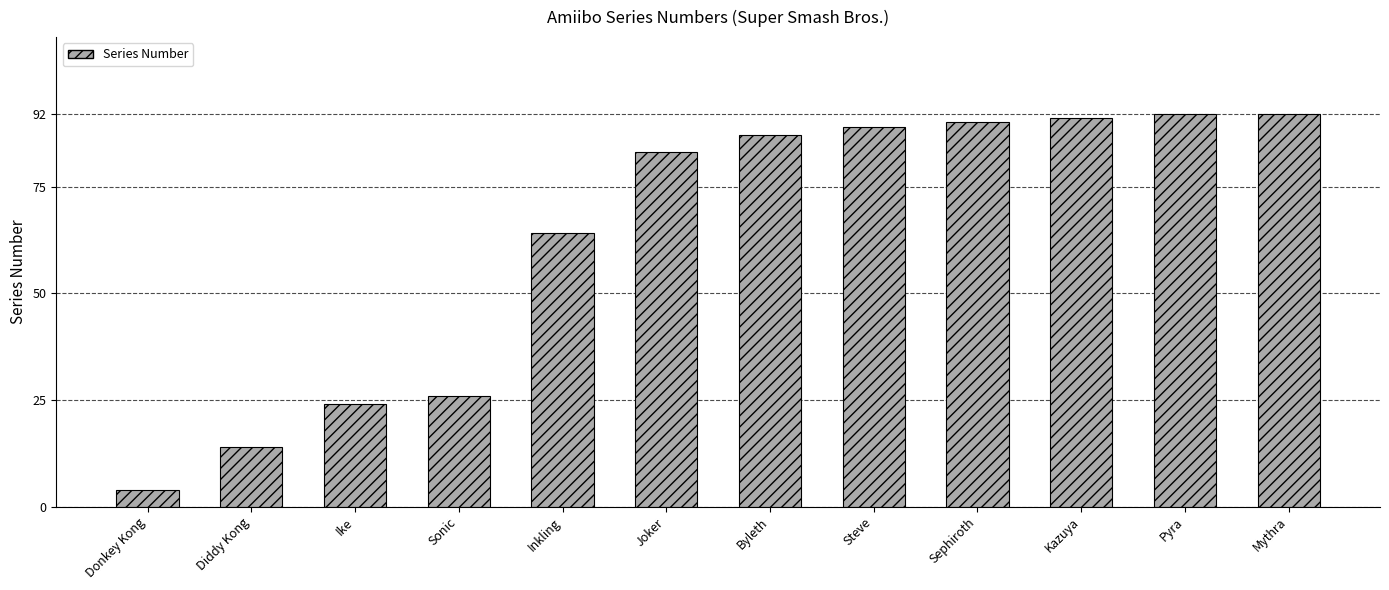

Reading right to left, list all the values displayed in this chart.

Mythra=92	Pyra=92	Kazuya=91	Sephiroth=90	Steve=89	Byleth=87	Joker=83	Inkling=64	Sonic=26	Ike=24	Diddy Kong=14	Donkey Kong=4